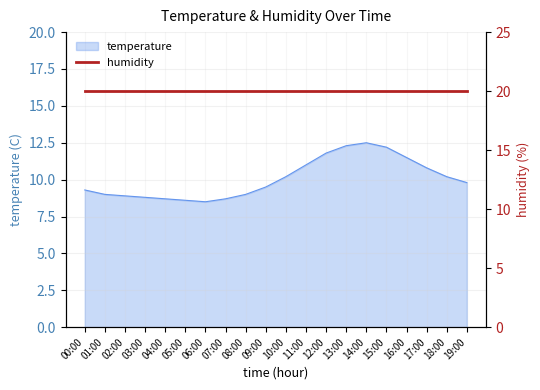

What value does the data have at 19:00?

9.8